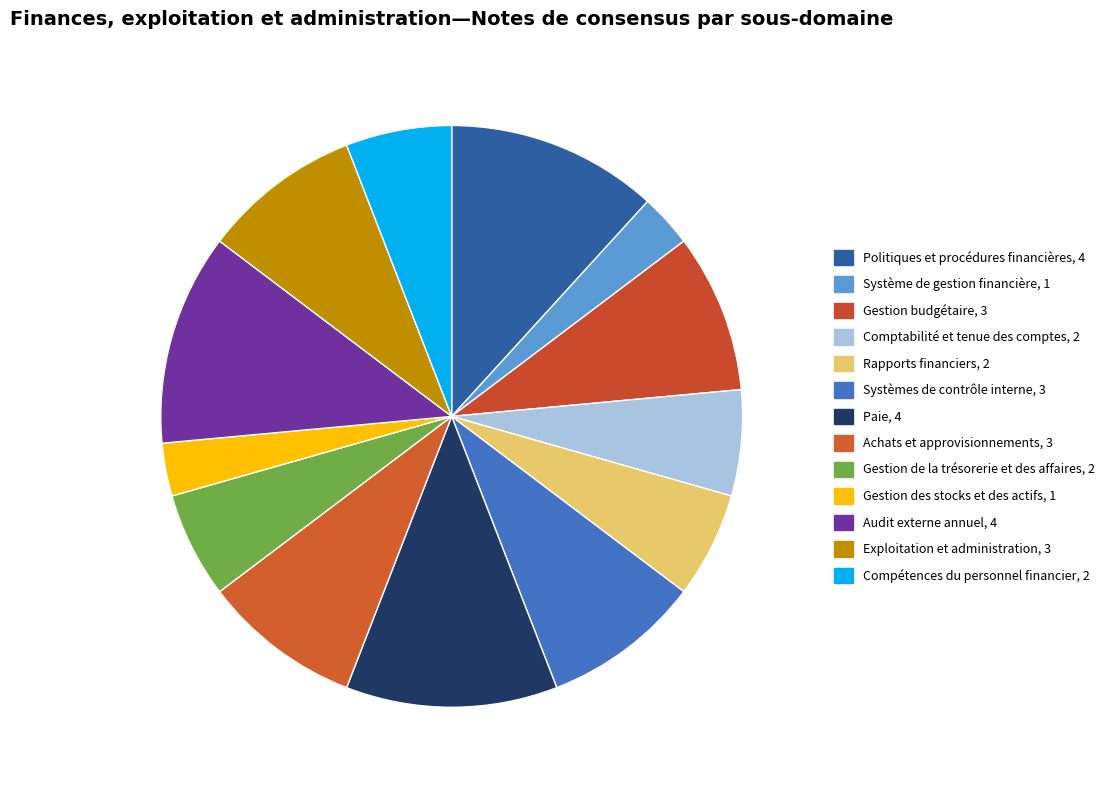

How many slices are in this pie chart?

13